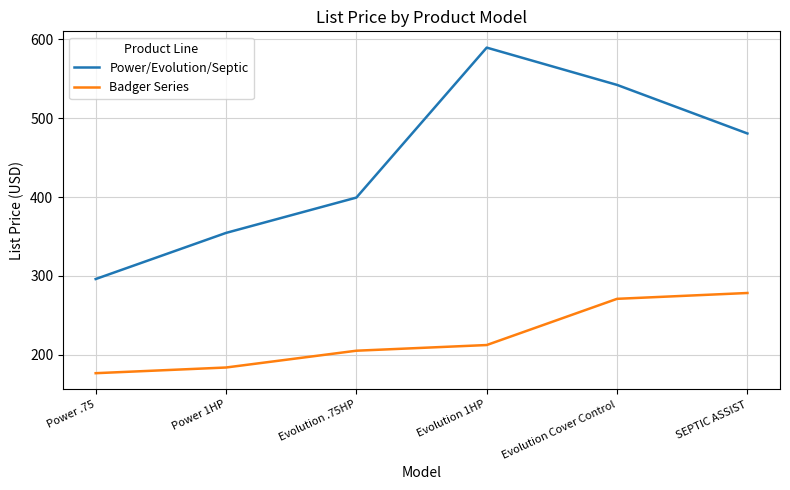

Which label corresponds to the largest value in the chart?

Evolution 1HP